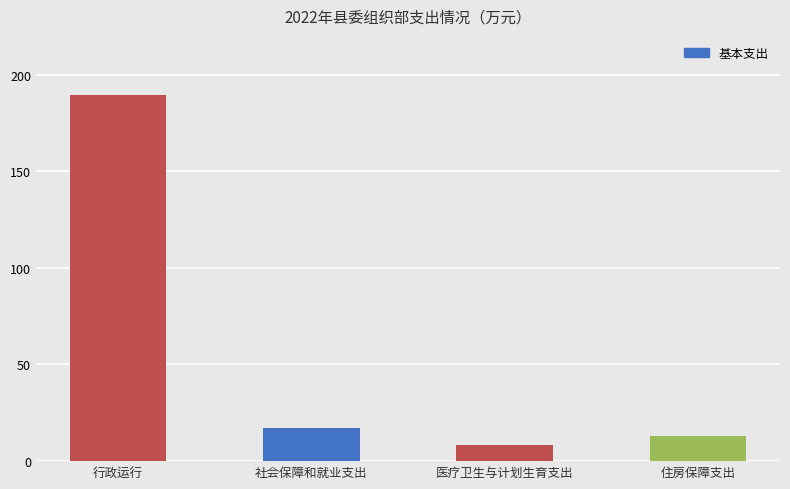

The chart shows a value of 15.2 at 医疗卫生与计划生育支出. True or false?

False